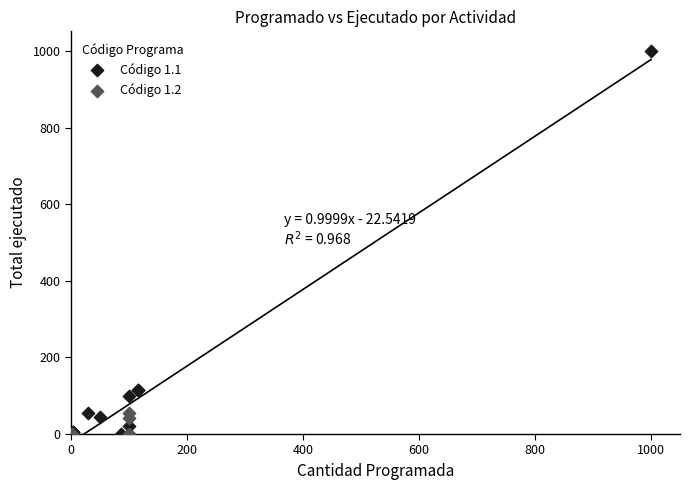

Which series has the widest spread of Y values?

Código 1.1